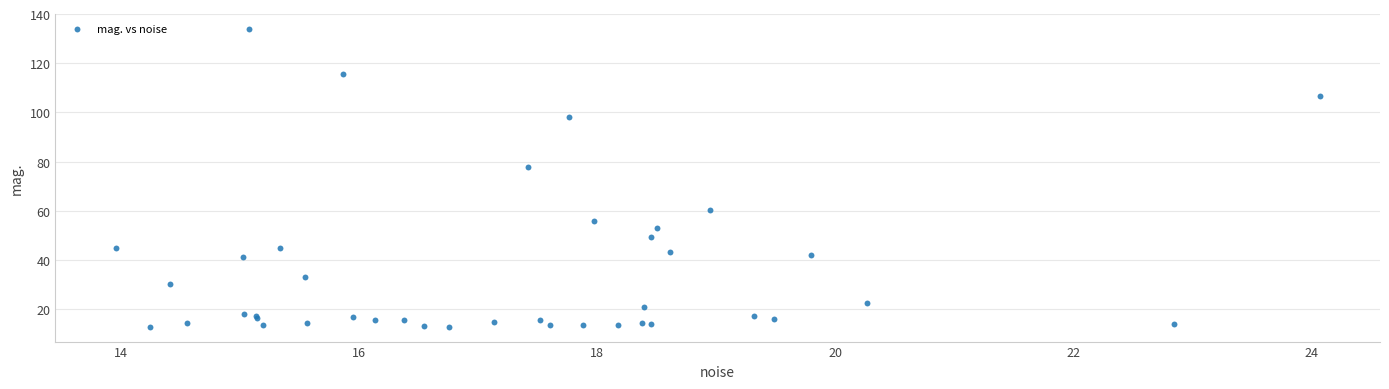

What Y value in the scatter plot is closest to 73?

77.9